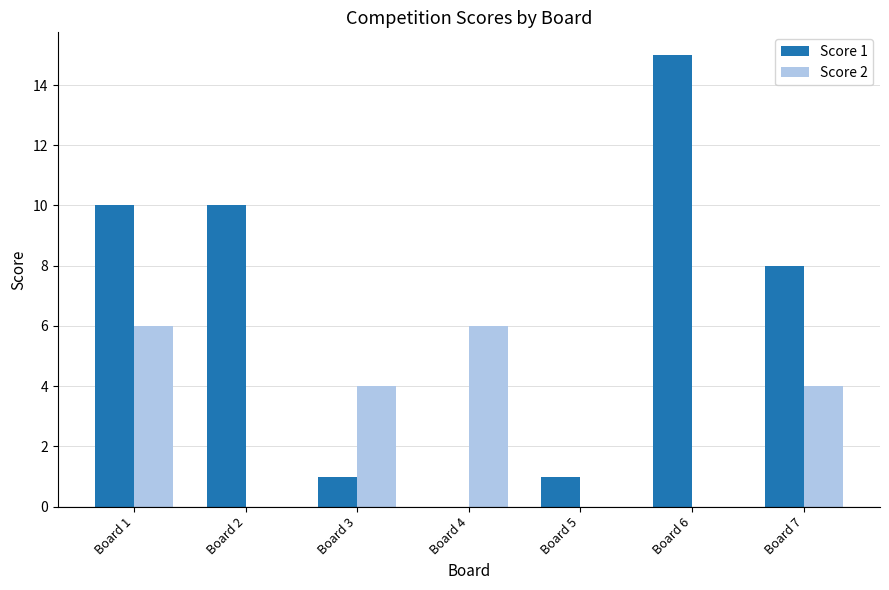

How many series are shown in this chart?

2